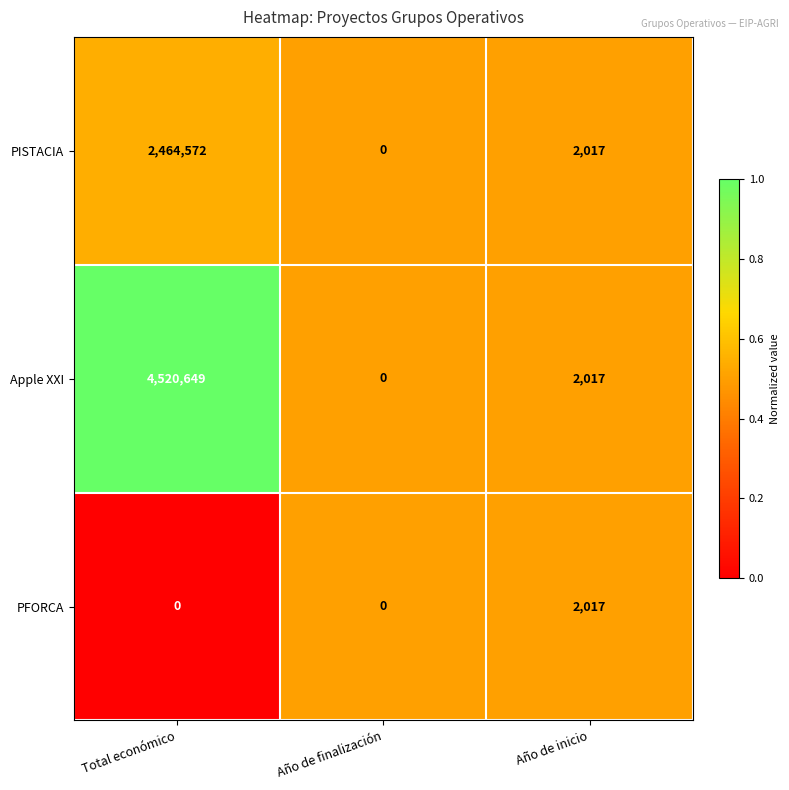

How many distinct data groups are displayed?

3